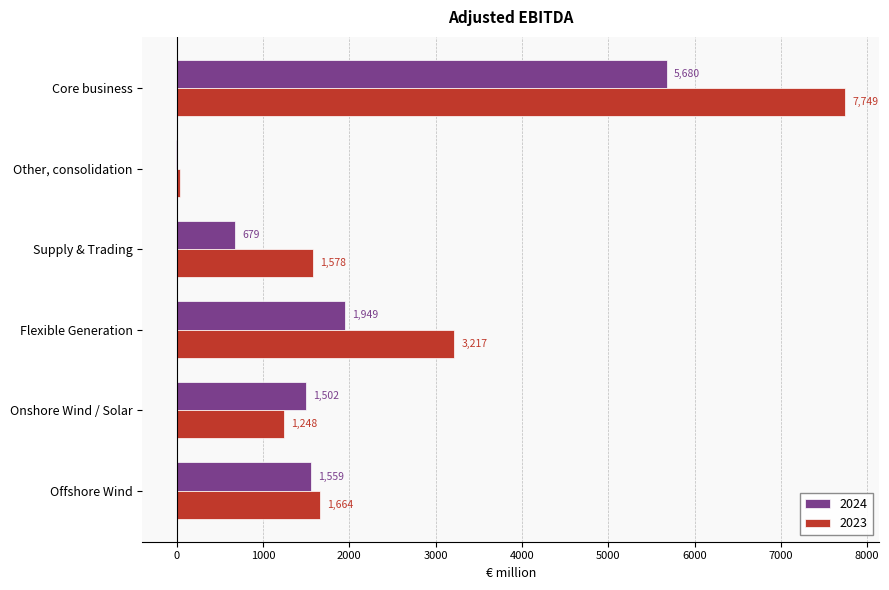

Count the number of data series in this chart.

2